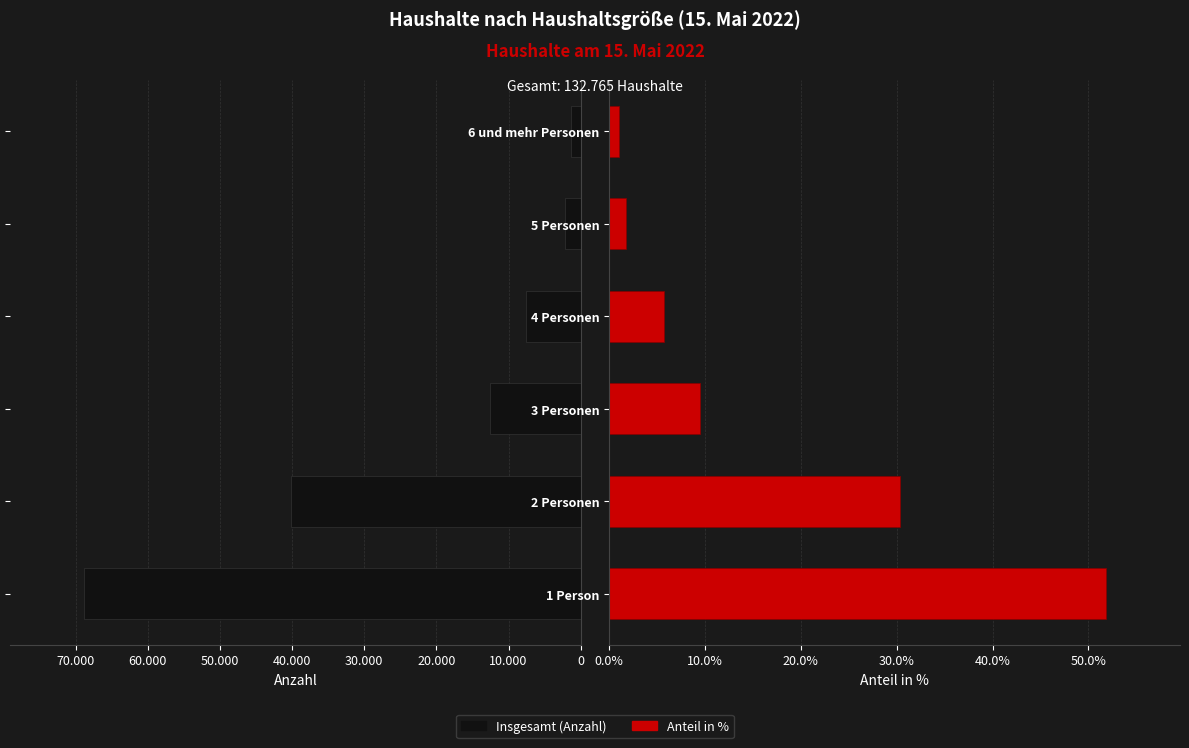

What is the total value across all series at 6 und mehr Personen?

1385.0